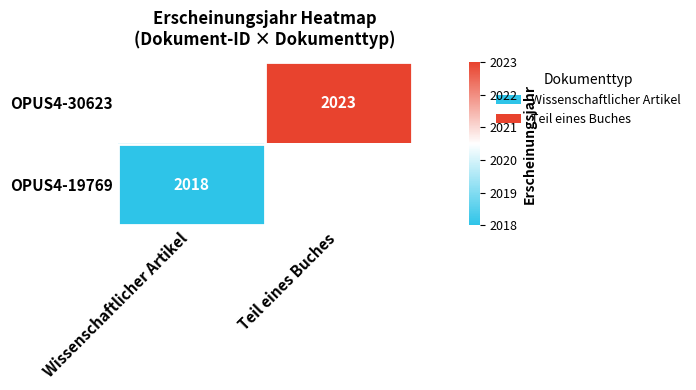

The OPUS4-19769 series shows 2969 at Wissenschaftlicher Artikel. True or false?

False